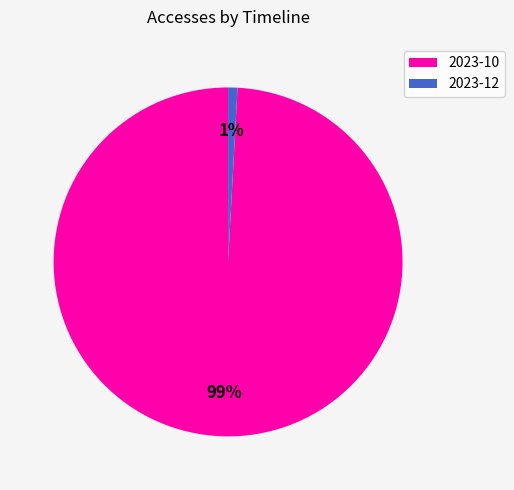

Is there a majority slice in this chart?

Yes